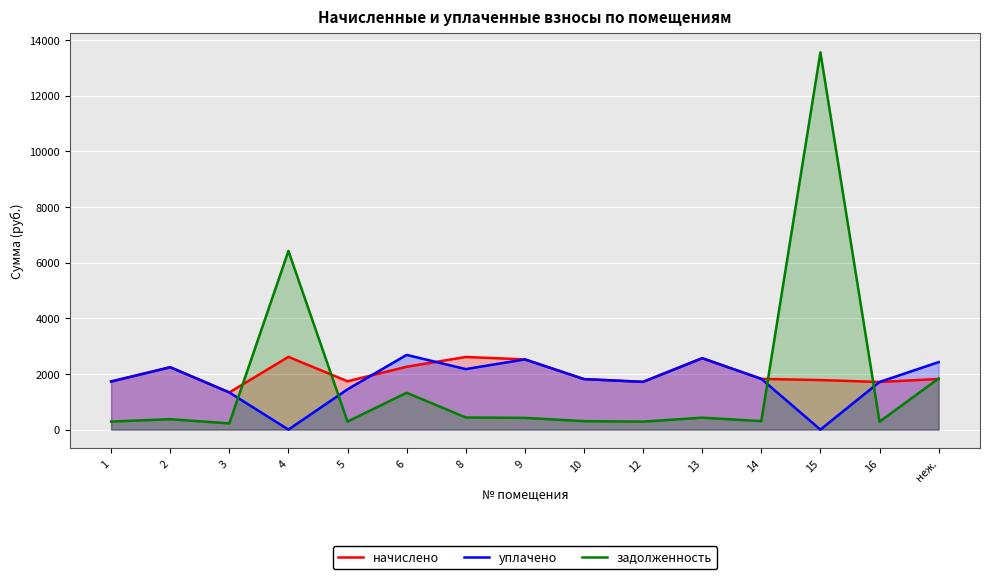

At which label does уплачено reach its peak?

6